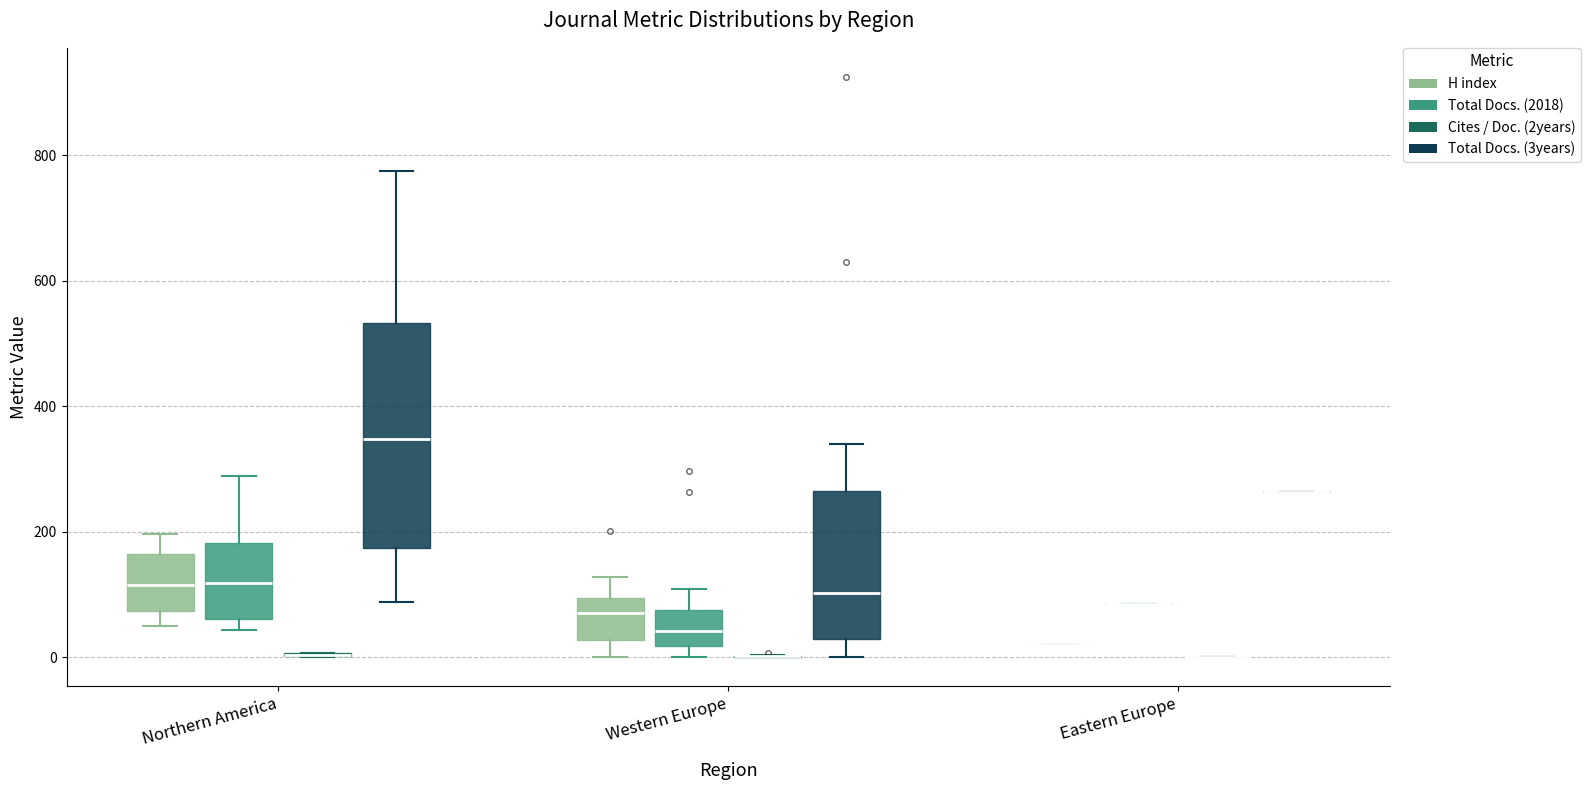

Where does the lower whisker of the box for Western Europe (H index) end on the y-axis? The values are not printed on the chart, so give them approximately, as read against the axis.

0